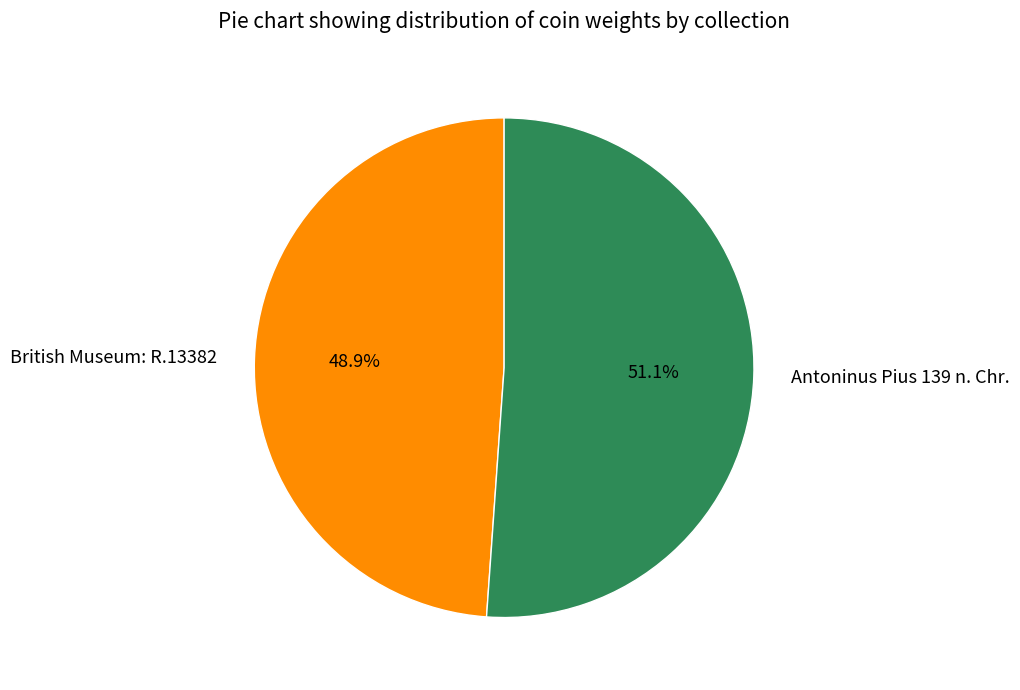

Combined, do British Museum: R.13382 and Antoninus Pius 139 n. Chr. account for over 50%?

Yes